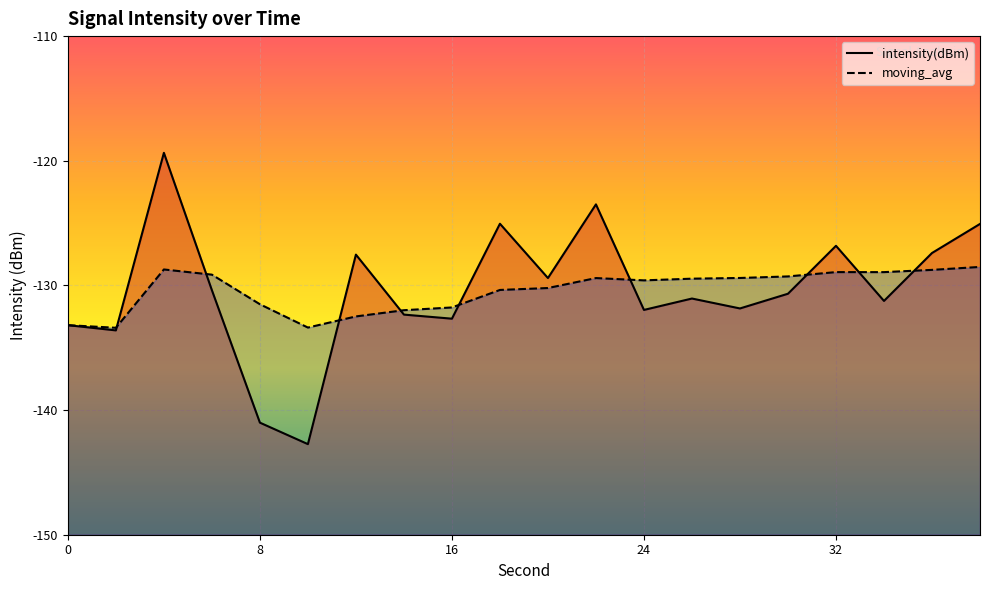

In moving_avg, how many points are higher than both neighbors (excluding endpoints)?

3